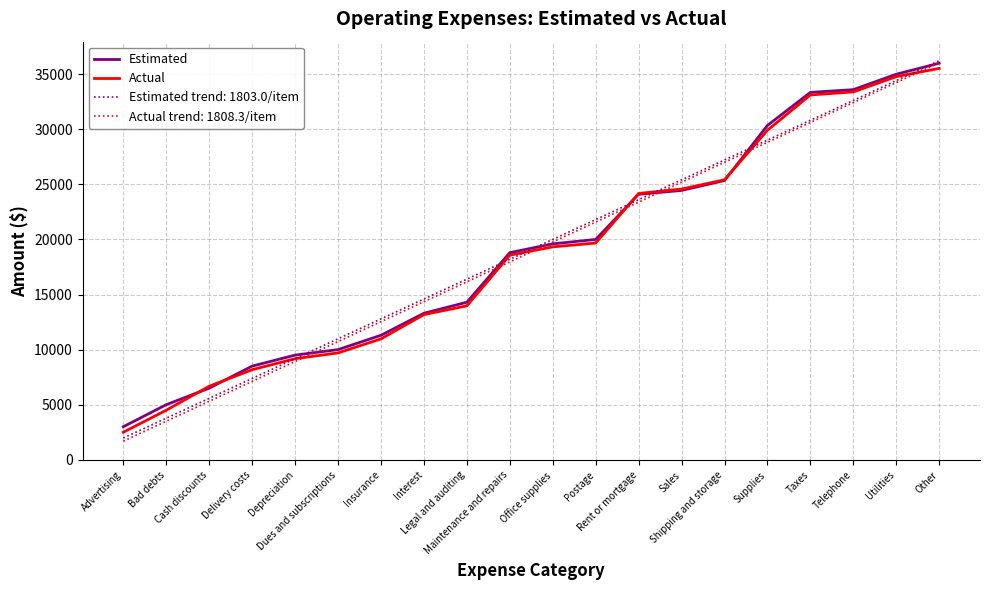

Which series has the largest range (max minus min)?

Actual trend: 1808.3/item